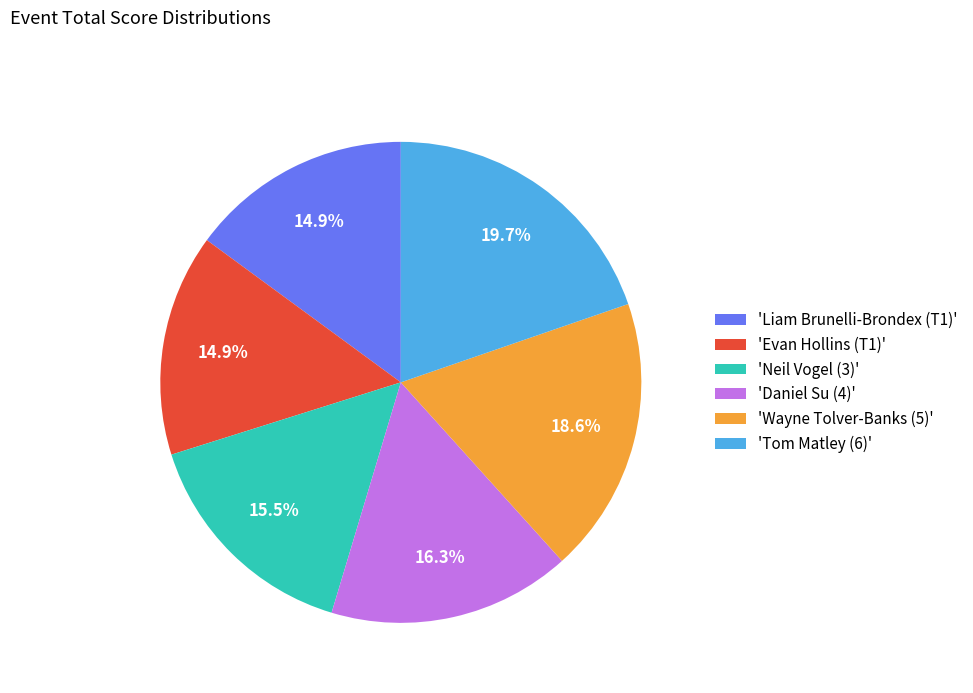

To the nearest percent, what is the average slice percentage?

17%